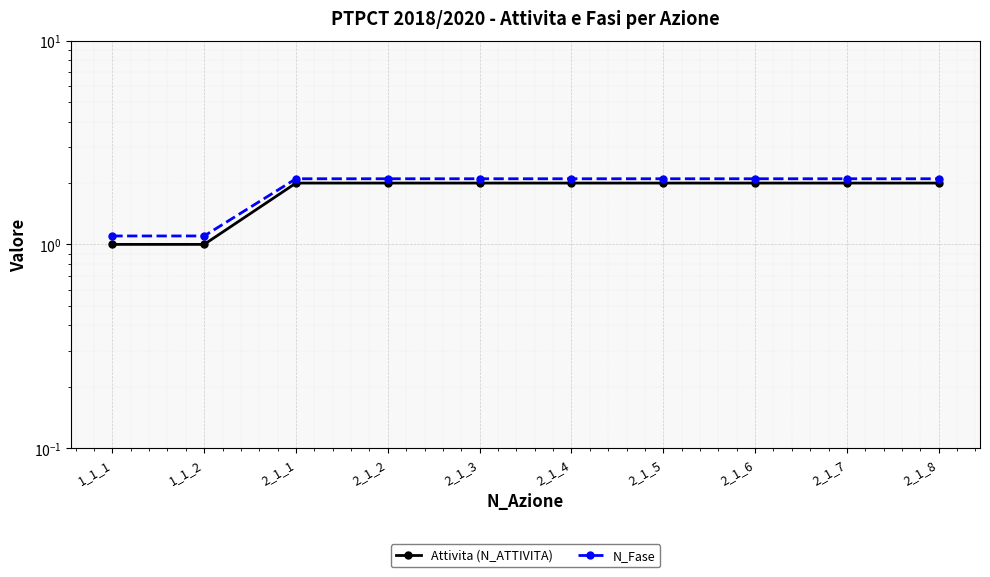

Which has a higher value, 2_1_8 or 1_1_2?

2_1_8